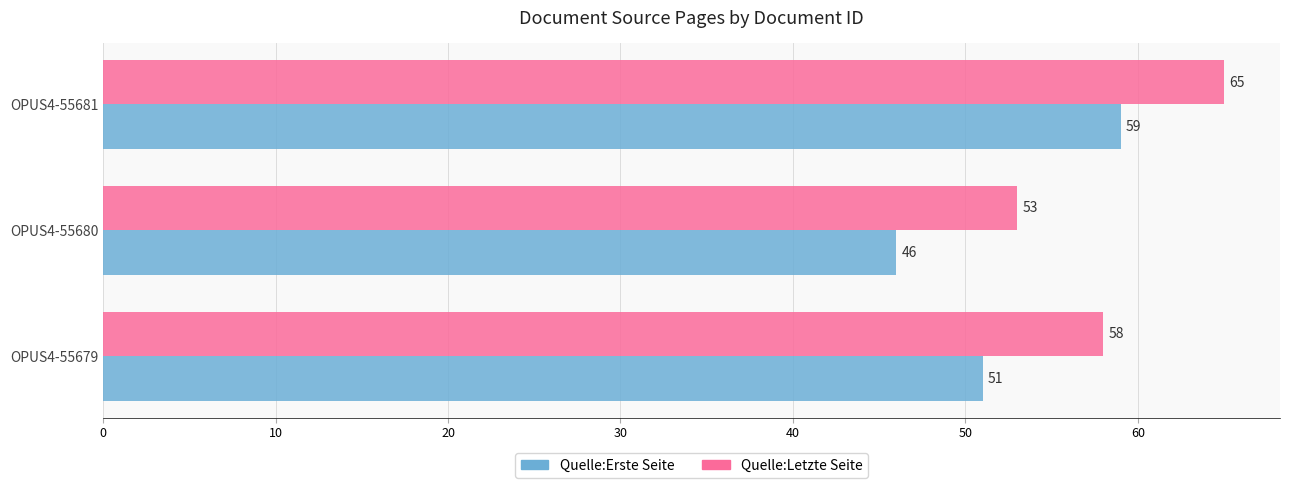

At which category is the sum across all series the highest?

OPUS4-55681